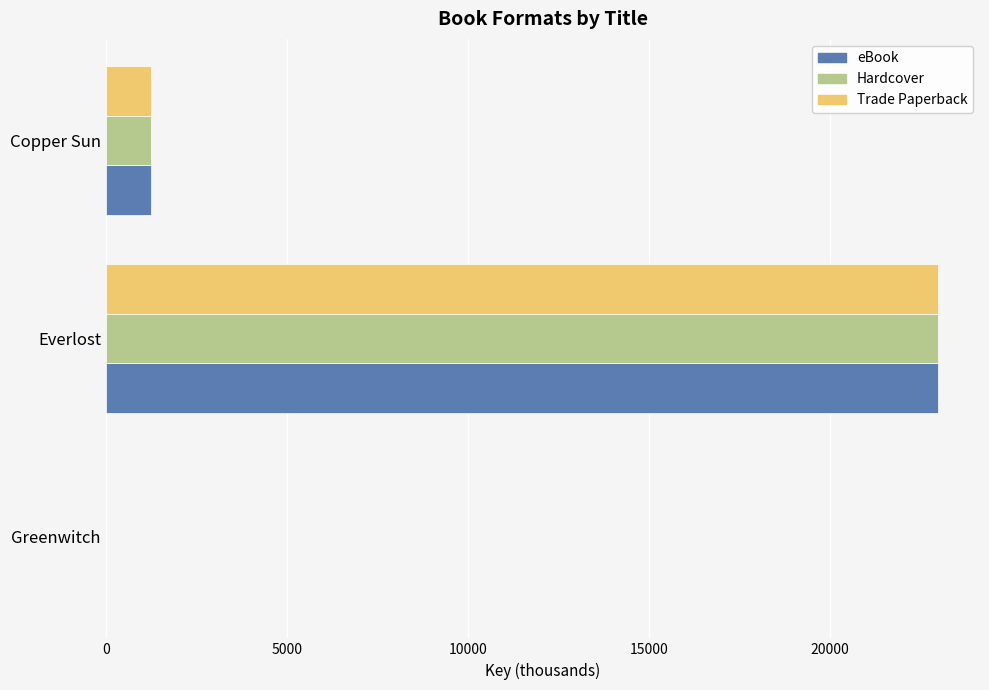

Which label corresponds to the largest value in the chart?

Everlost